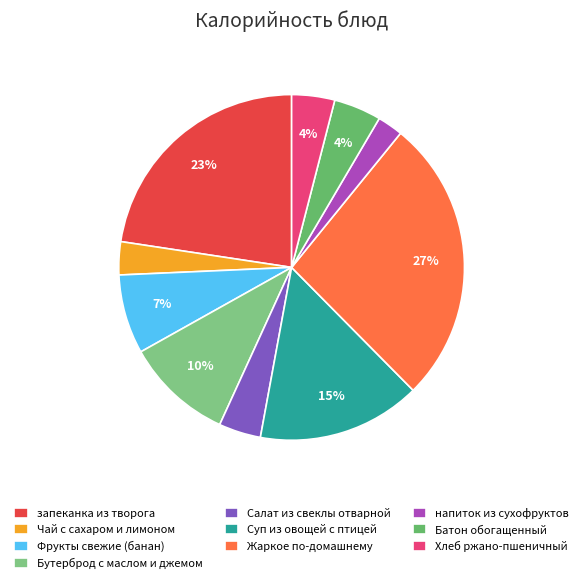

Count the number of slices in the pie.

10